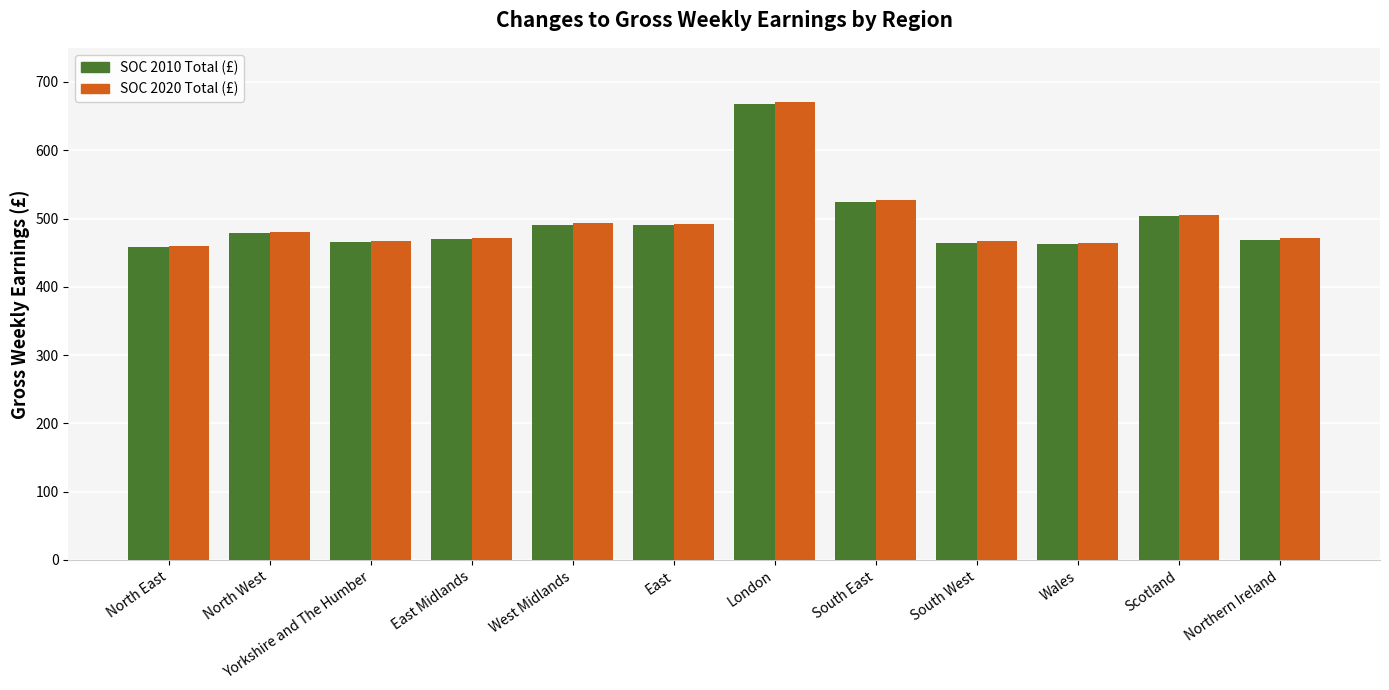

The value of SOC 2010 Total (£) at Scotland is 254. True or false?

False